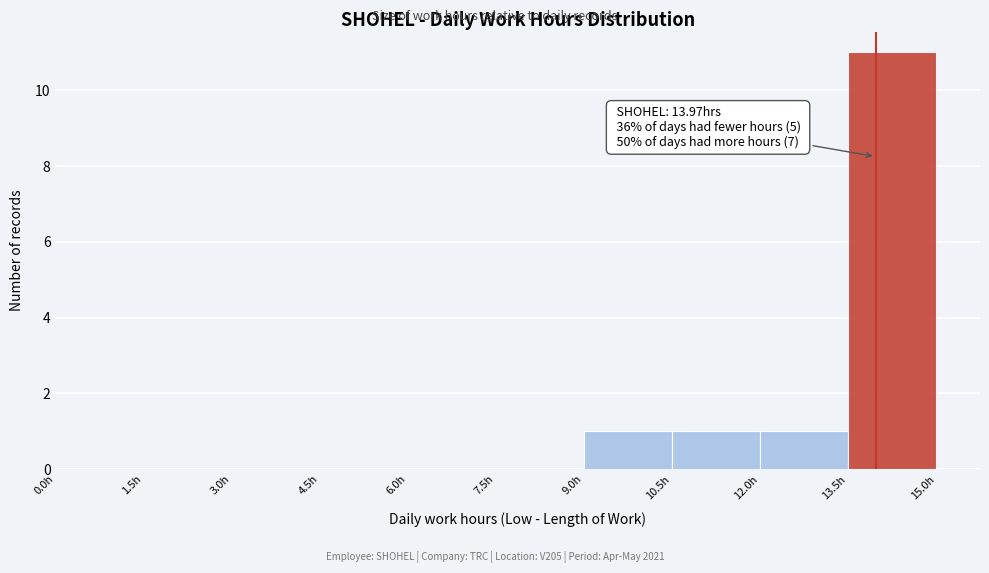

Which range on the x-axis has the tallest bar?

13.5 to 15.0